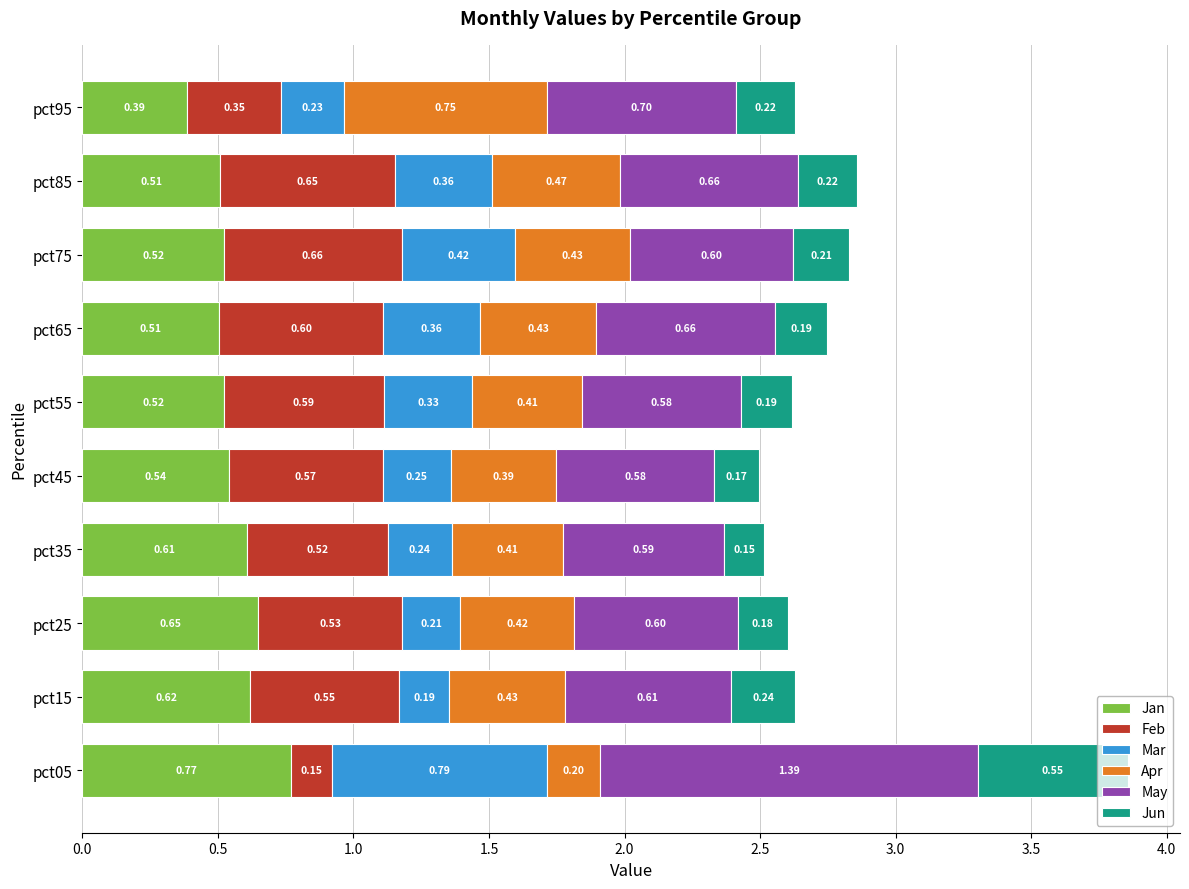

What is the total value across all series at pct55?

2.6